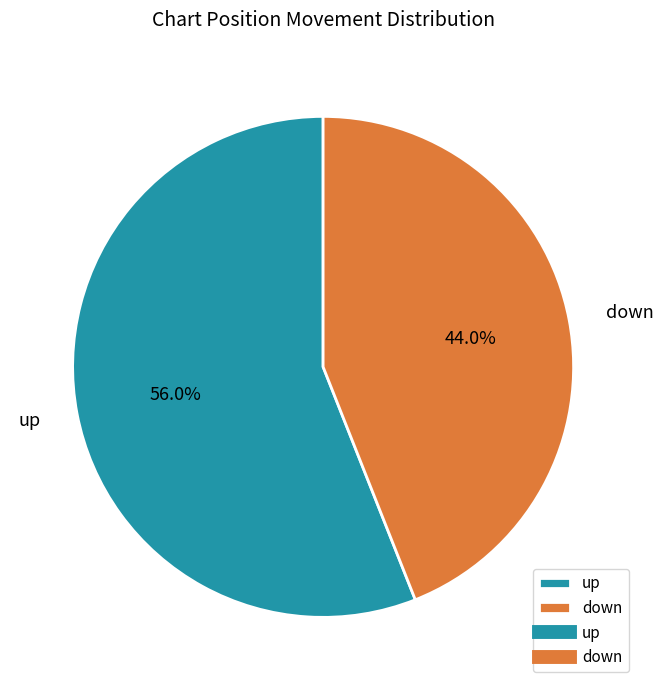

Count the number of slices in the pie.

2